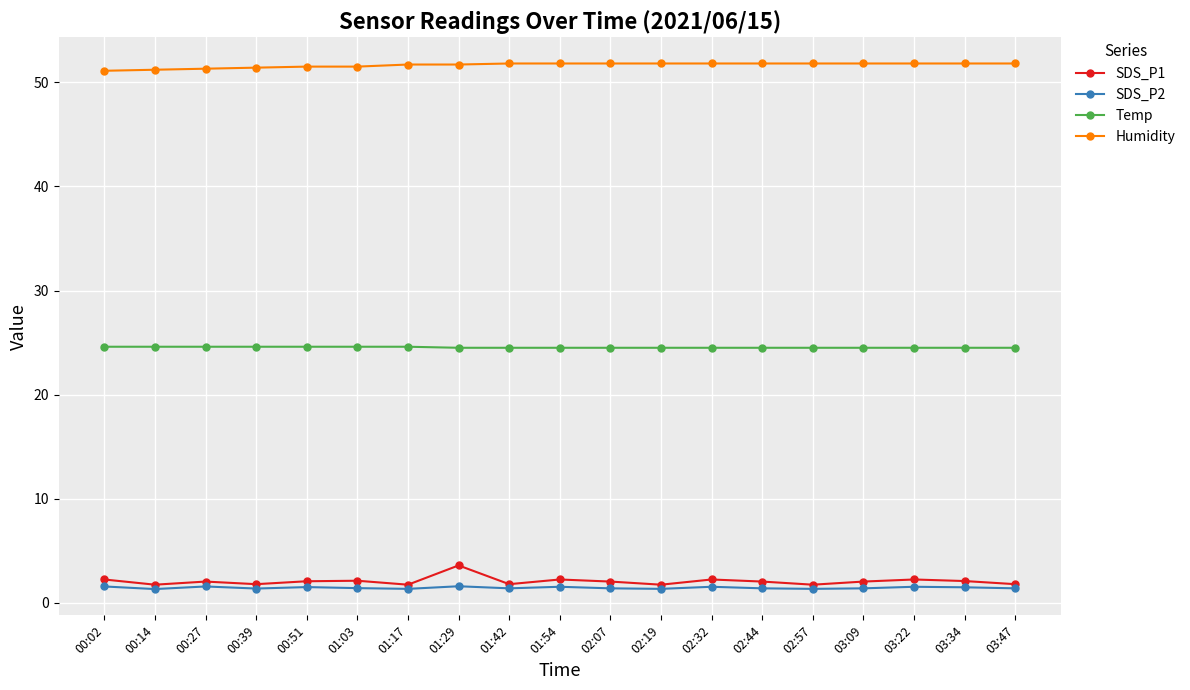

True or false: Humidity and SDS_P1 intersect in this chart.

False